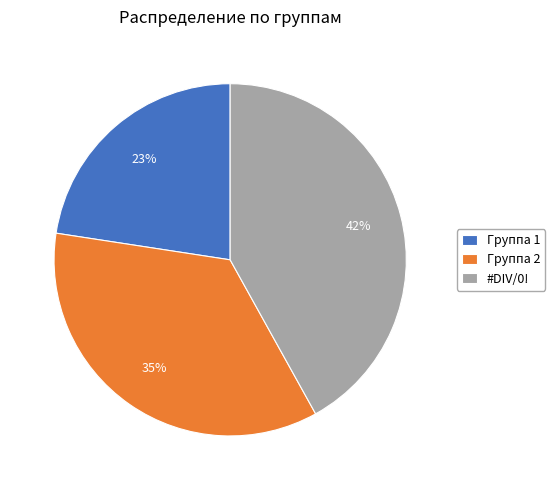

Combined, do Группа 2 and Группа 1 account for over 50%?

Yes